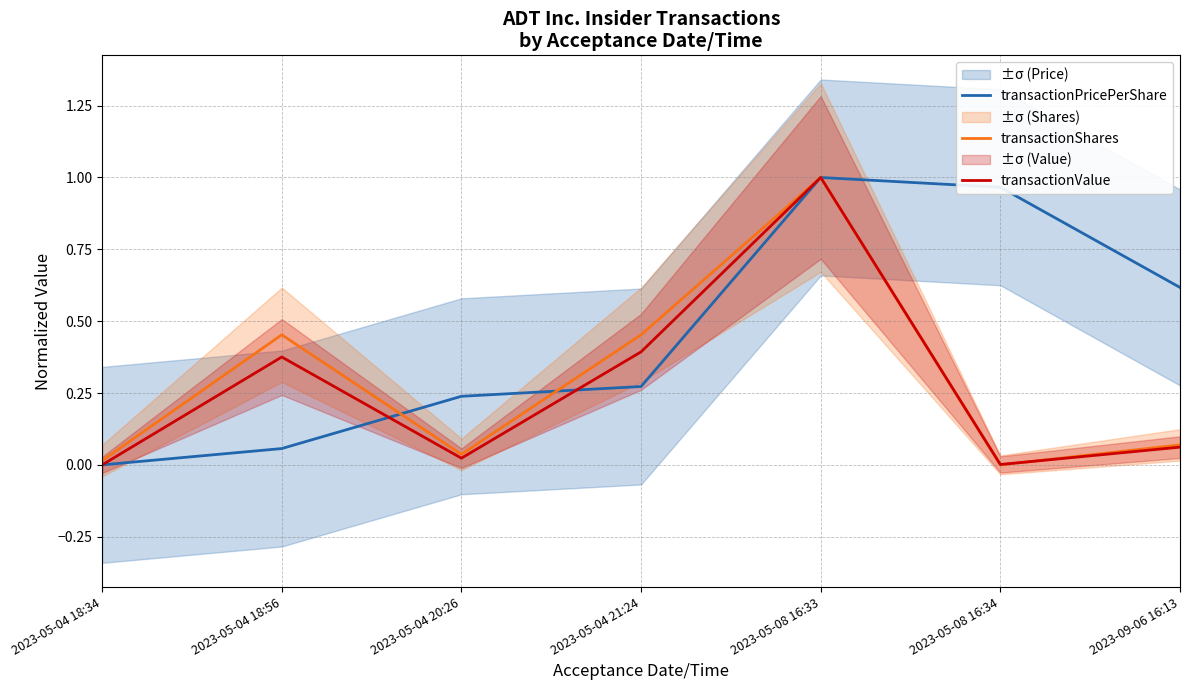

In transactionShares, how many points are higher than both neighbors (excluding endpoints)?

2